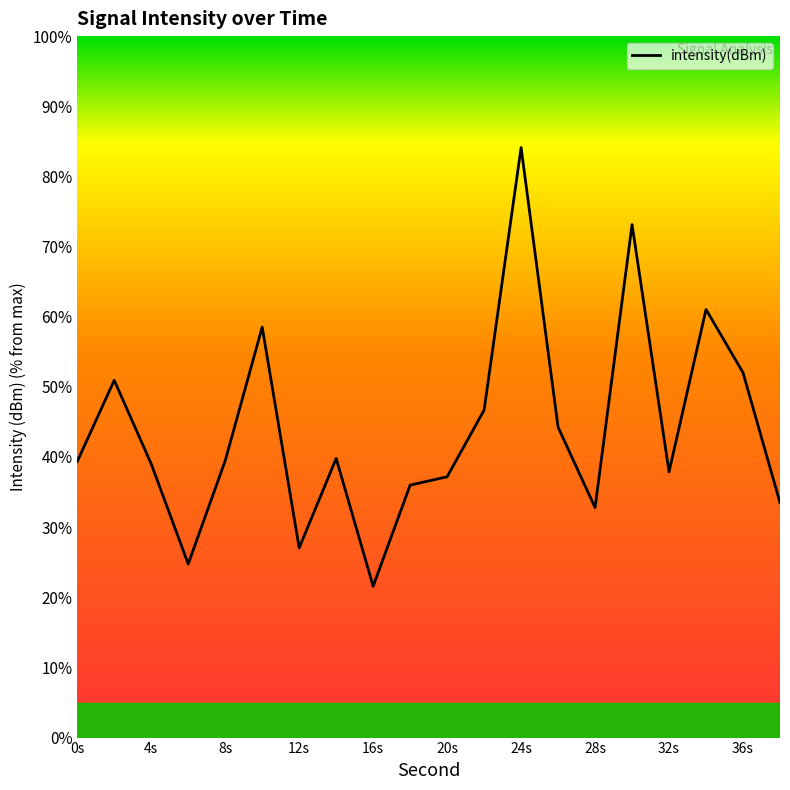

How many interior local valleys (lower than both neighbors) does the data have?

5